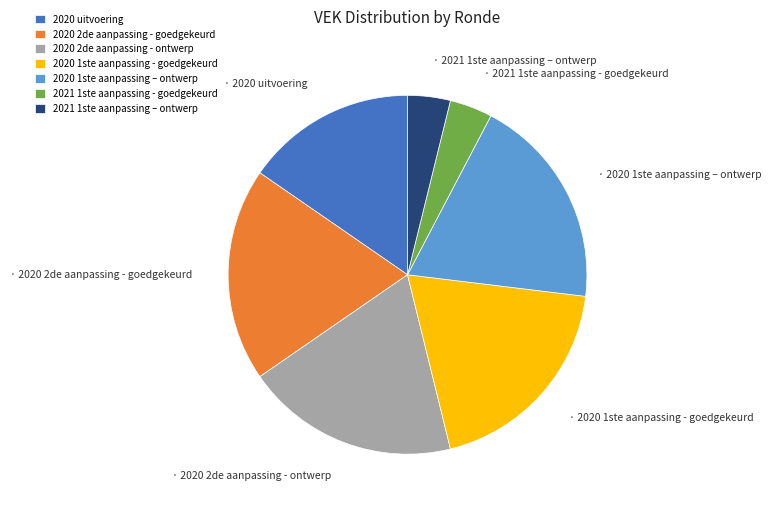

Combined, do 2021 1ste aanpassing – ontwerp and 2020 2de aanpassing - goedgekeurd account for over 50%?

No